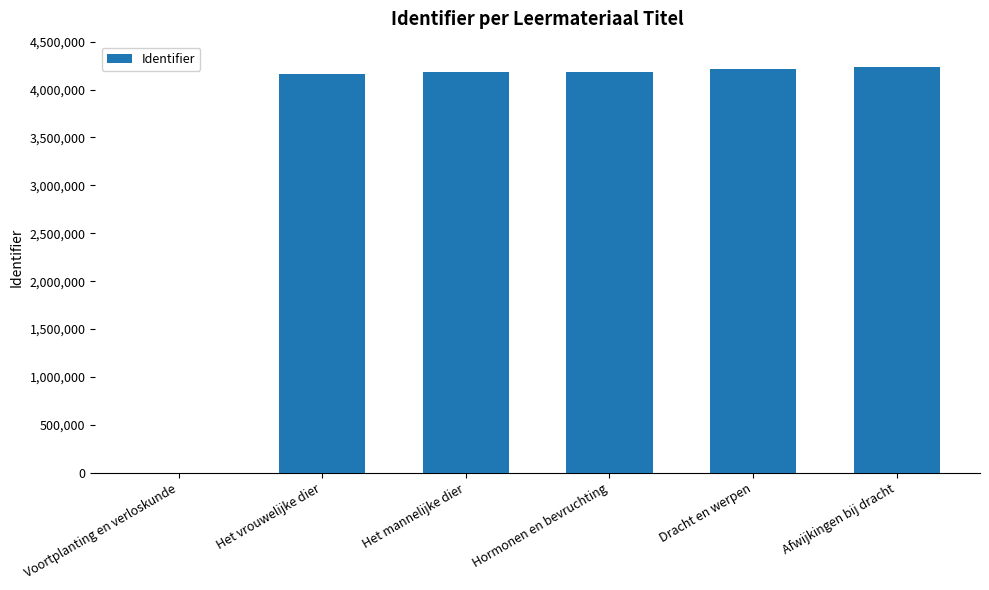

Are the bars grouped side by side (vs. stacked)?

No